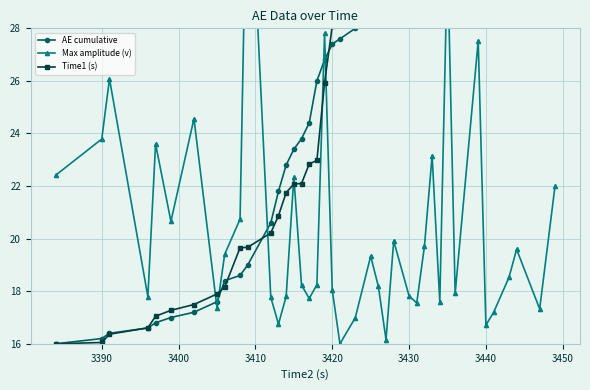

What is the value of the Time1 (s) point at the 8th from the left?

17.9